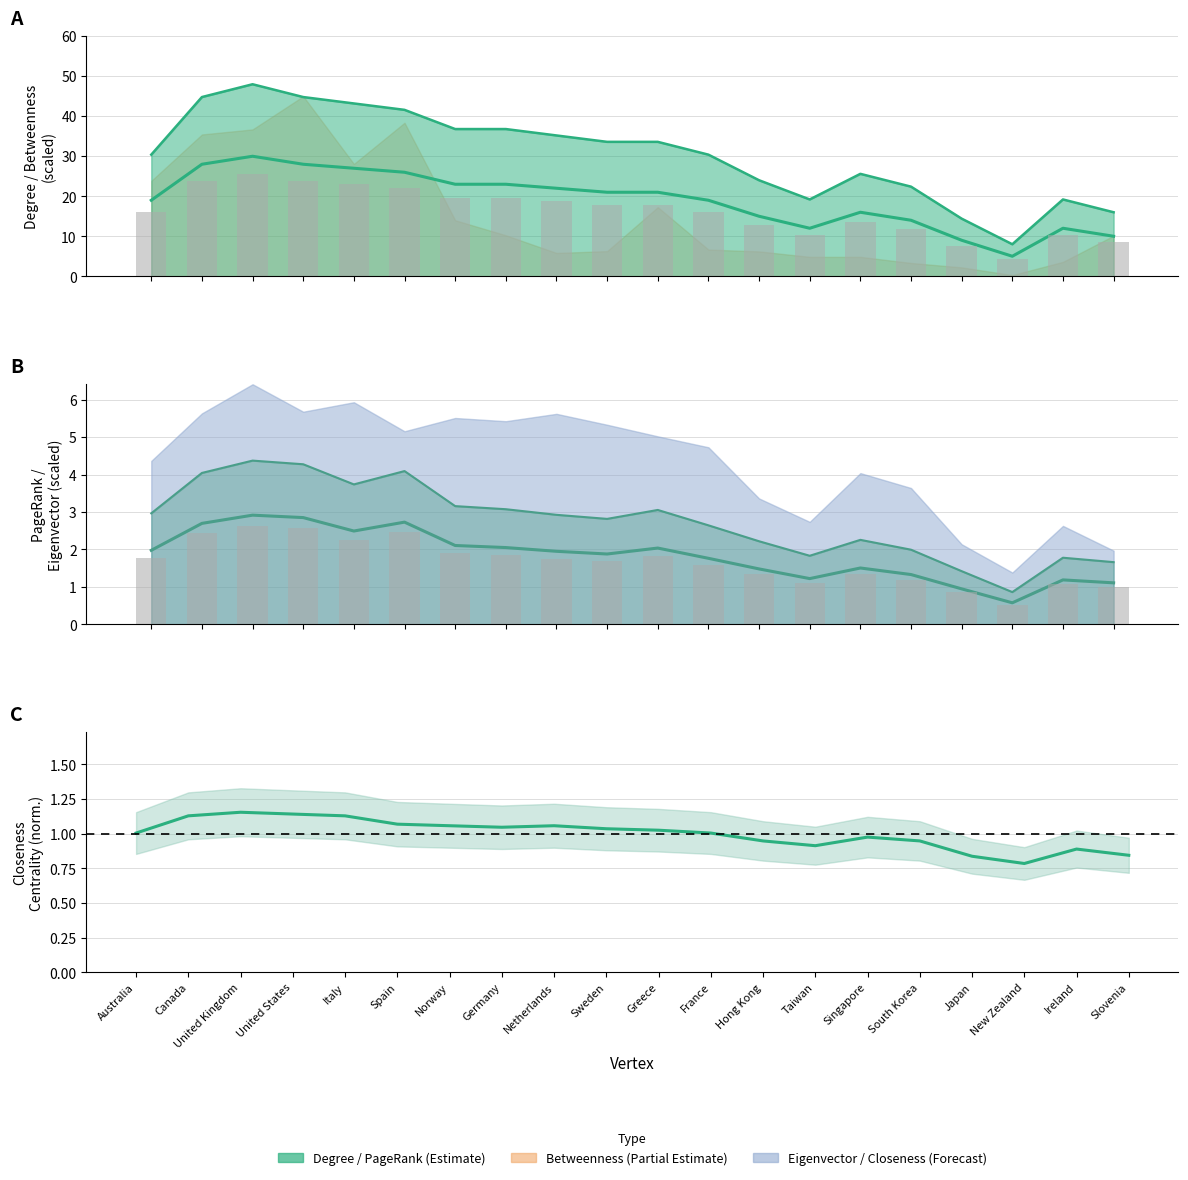

The Closeness Centrality (norm.) series shows 1.2 at United Kingdom. True or false?

True